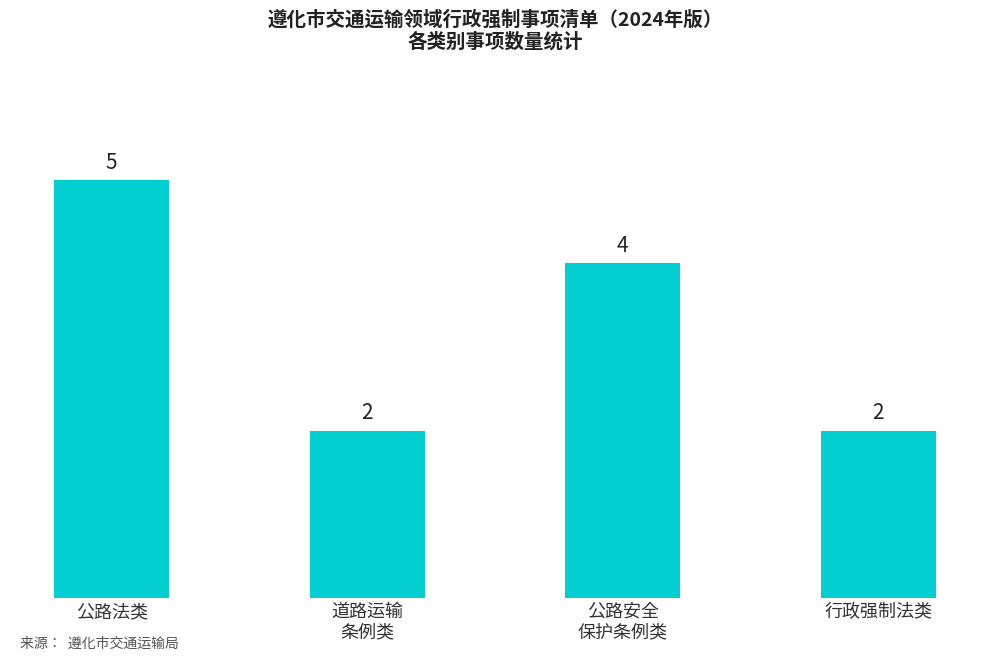

What is the label of the 1st bar from the right?

行政强制法类